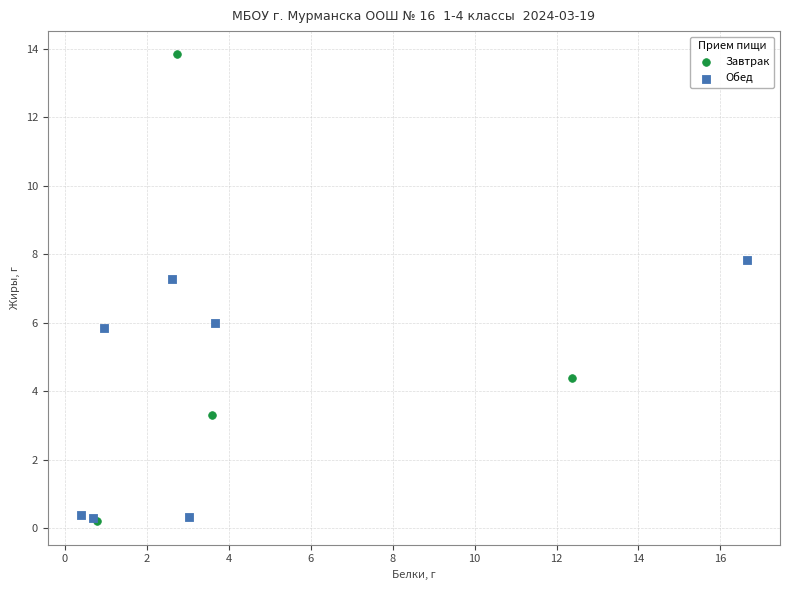

Which series contains the highest Y value?

Завтрак